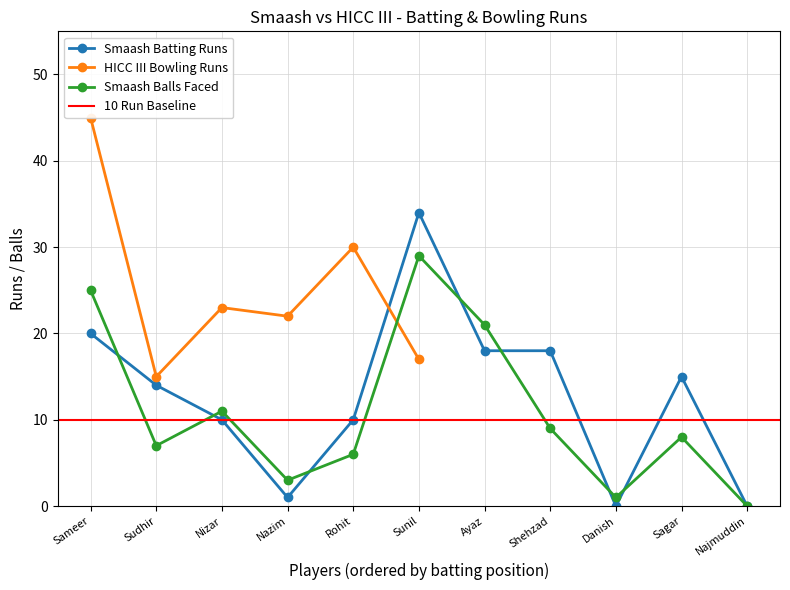

Reading left to right, list all the values displayed in this chart.

20	14	10	1	10	34	18	18	0	15	0